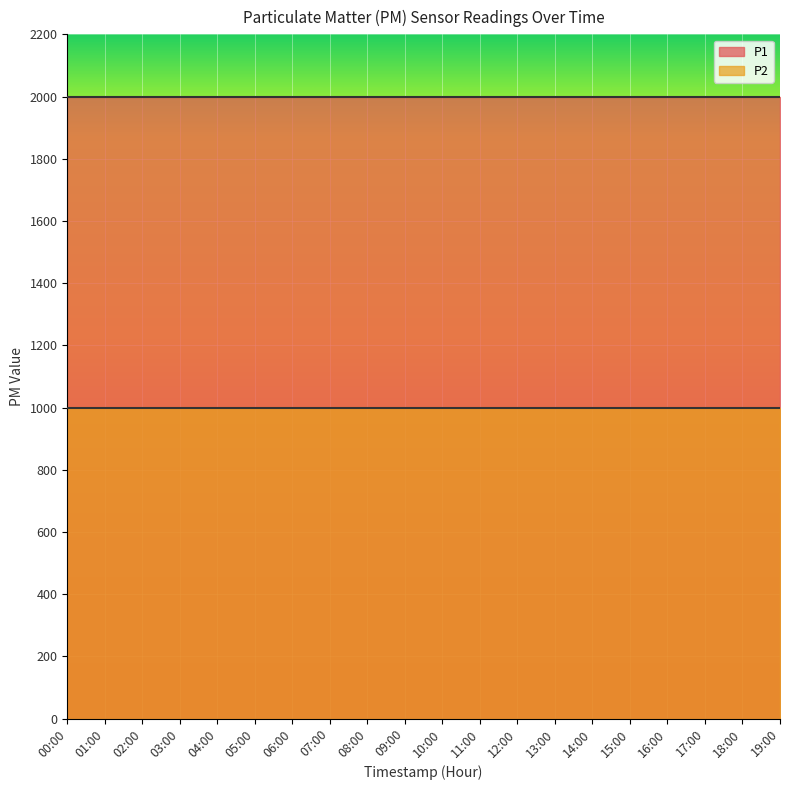

Between 10:00 and 07:00, which is larger?

10:00